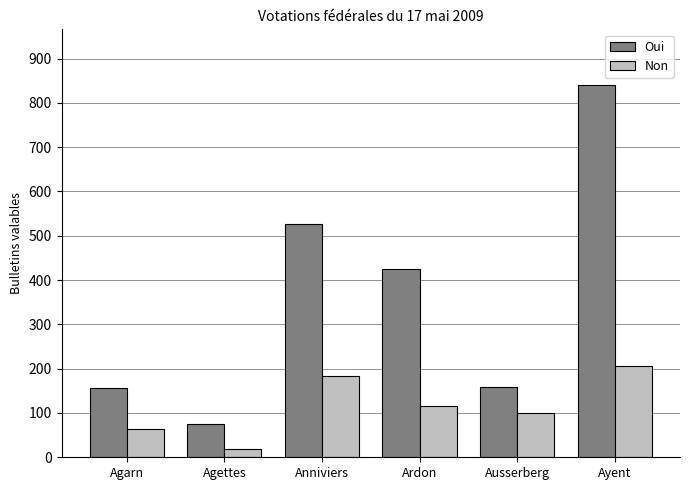

Rank the series at Anniviers from lowest to highest value.

Non, Oui